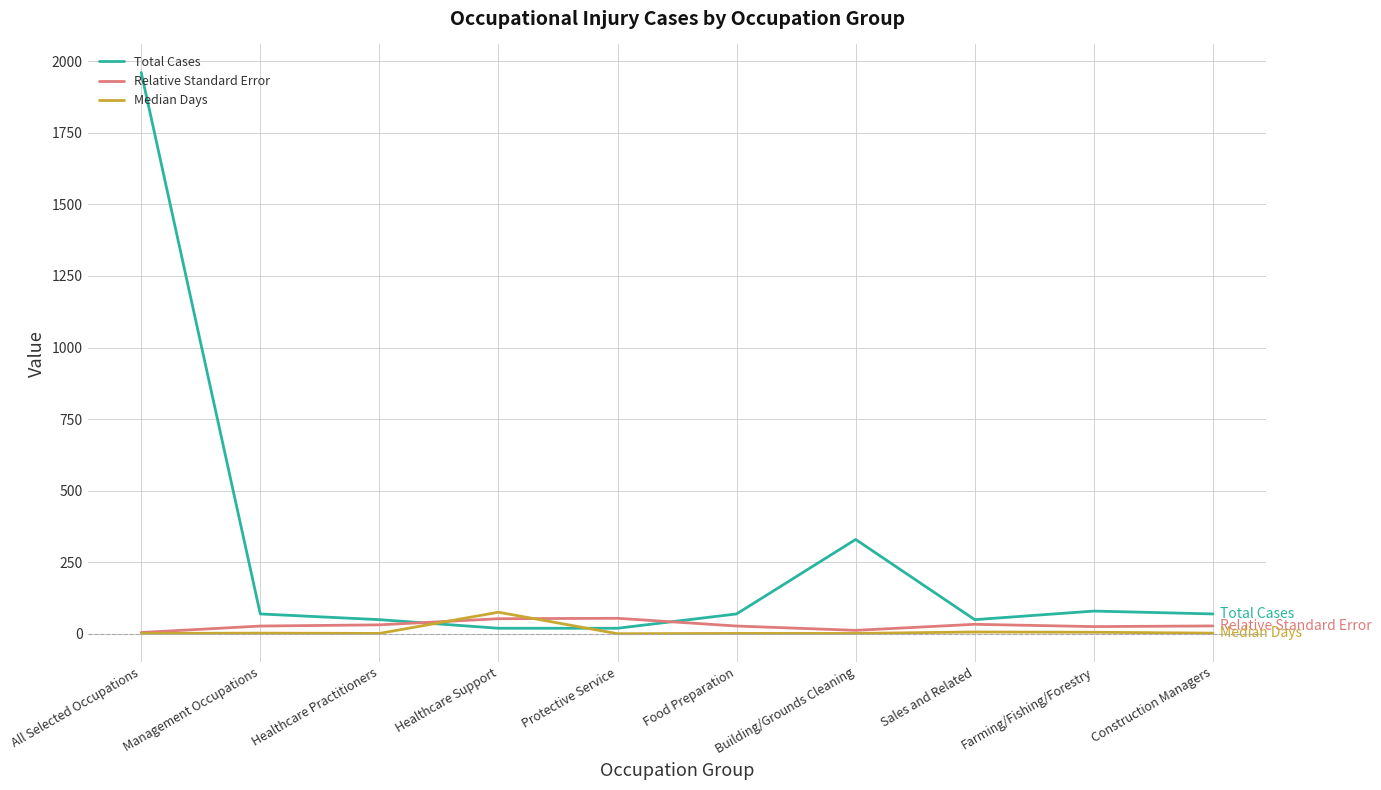

At which label does Total Cases reach its peak?

All Selected Occupations